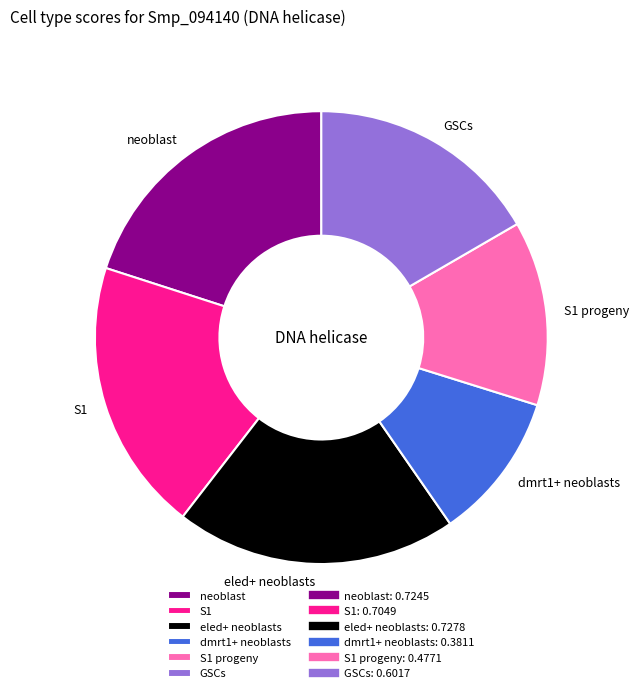

What is the smallest slice in the pie chart?

dmrt1+ neoblasts